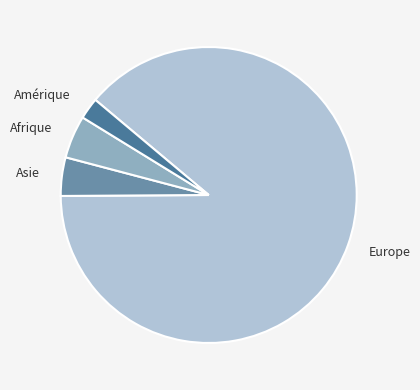

True or false: Amérique accounts for 2% of the total.

True